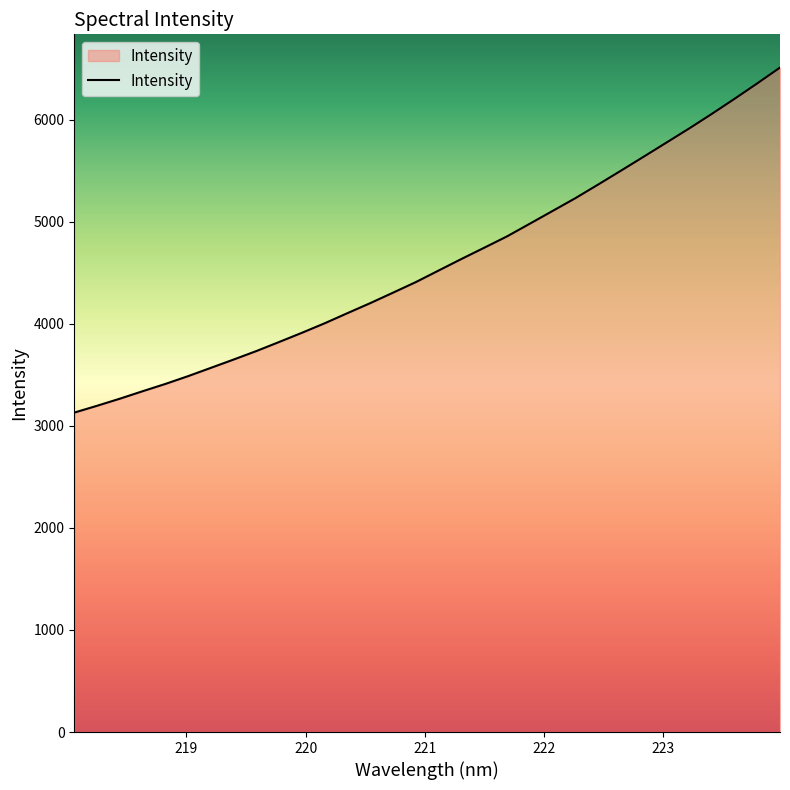

What is the minimum value shown in the chart?

3129.1